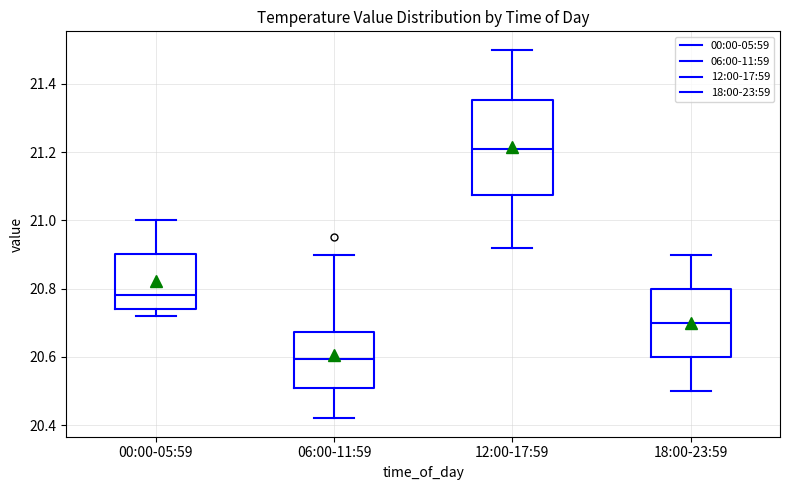

Which box is the tallest, from its lower edge to its upper edge?

12:00-17:59